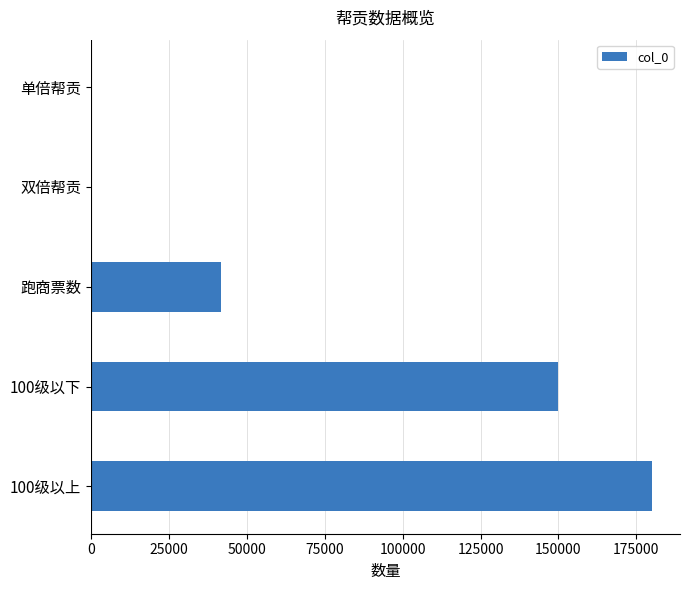

Where is the data nearest to the value 90012?

跑商票数